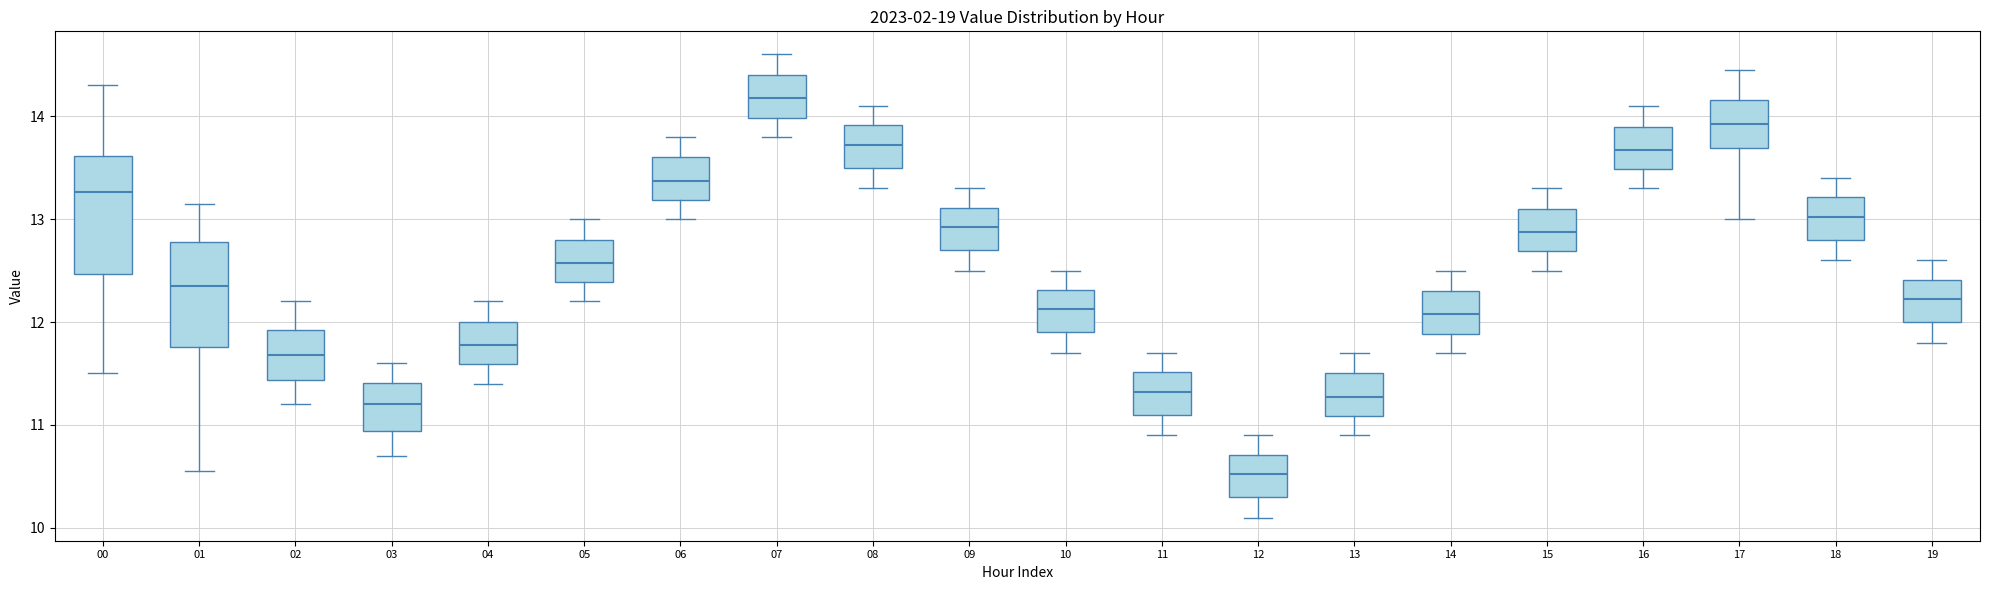

Reading left to right, read every box against the y-axis: the position of its median line, the range the box covers, and the ends of its whiskers. The values are not printed on the chart, so give them approximately, as read against the axis.

00: median 13.3, box 12.5 to 13.6, whiskers 11.5 to 14.3
01: median 12.4, box 11.8 to 12.8, whiskers 10.6 to 13.2
02: median 11.7, box 11.4 to 11.9, whiskers 11.2 to 12.2
03: median 11.2, box 10.9 to 11.4, whiskers 10.7 to 11.6
04: median 11.8, box 11.6 to 12.0, whiskers 11.4 to 12.2
05: median 12.6, box 12.4 to 12.8, whiskers 12.2 to 13.0
06: median 13.4, box 13.2 to 13.6, whiskers 13.0 to 13.8
07: median 14.2, box 14.0 to 14.4, whiskers 13.8 to 14.6
08: median 13.7, box 13.5 to 13.9, whiskers 13.3 to 14.1
09: median 12.9, box 12.7 to 13.1, whiskers 12.5 to 13.3
10: median 12.1, box 11.9 to 12.3, whiskers 11.7 to 12.5
11: median 11.3, box 11.1 to 11.5, whiskers 10.9 to 11.7
12: median 10.5, box 10.3 to 10.7, whiskers 10.1 to 10.9
13: median 11.3, box 11.1 to 11.5, whiskers 10.9 to 11.7
14: median 12.1, box 11.9 to 12.3, whiskers 11.7 to 12.5
15: median 12.9, box 12.7 to 13.1, whiskers 12.5 to 13.3
16: median 13.7, box 13.5 to 13.9, whiskers 13.3 to 14.1
17: median 13.9, box 13.7 to 14.2, whiskers 13.0 to 14.5
18: median 13.0, box 12.8 to 13.2, whiskers 12.6 to 13.4
19: median 12.2, box 12.0 to 12.4, whiskers 11.8 to 12.6